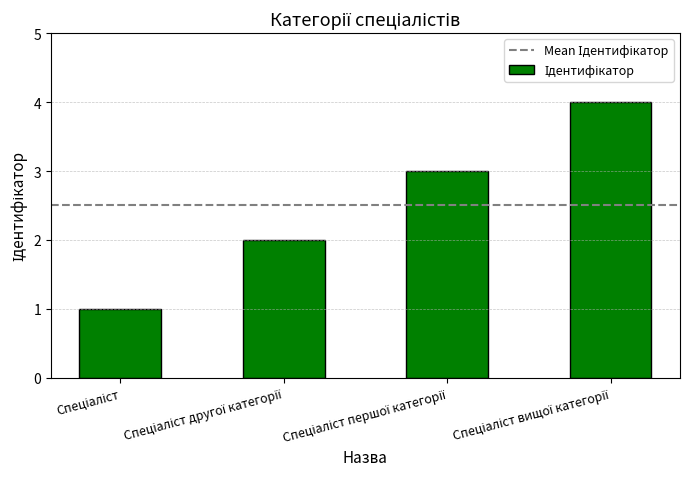

What is the greatest value displayed?

4